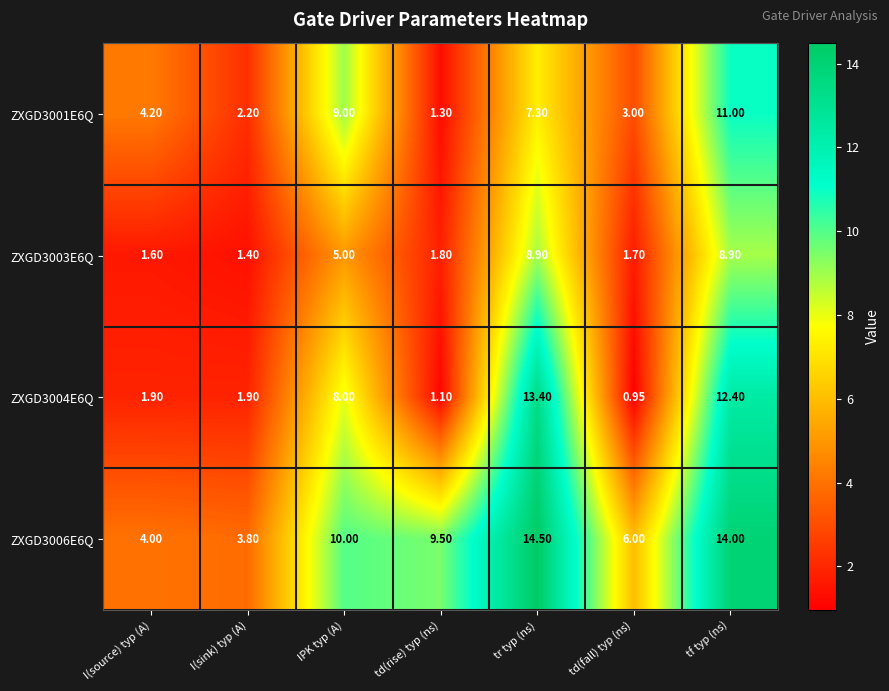

At which category is the sum across all series the highest?

tf typ (ns)